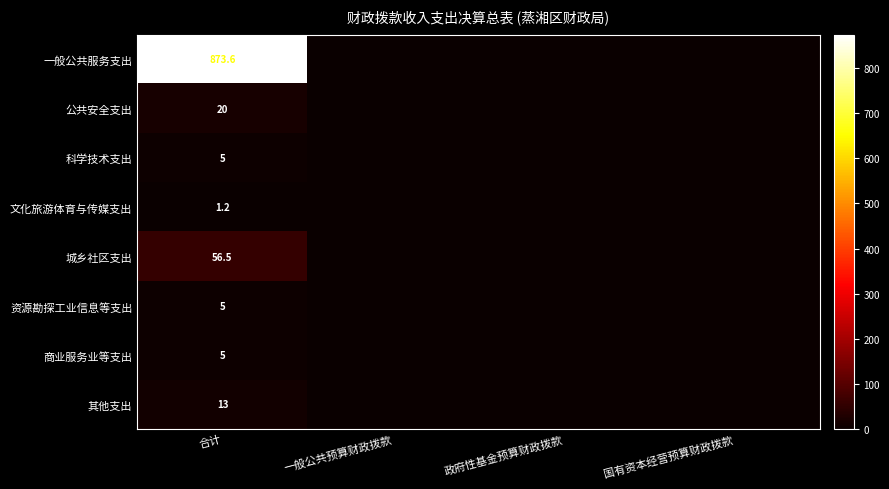

Which label corresponds to the smallest value in the chart?

一般公共预算财政拨款